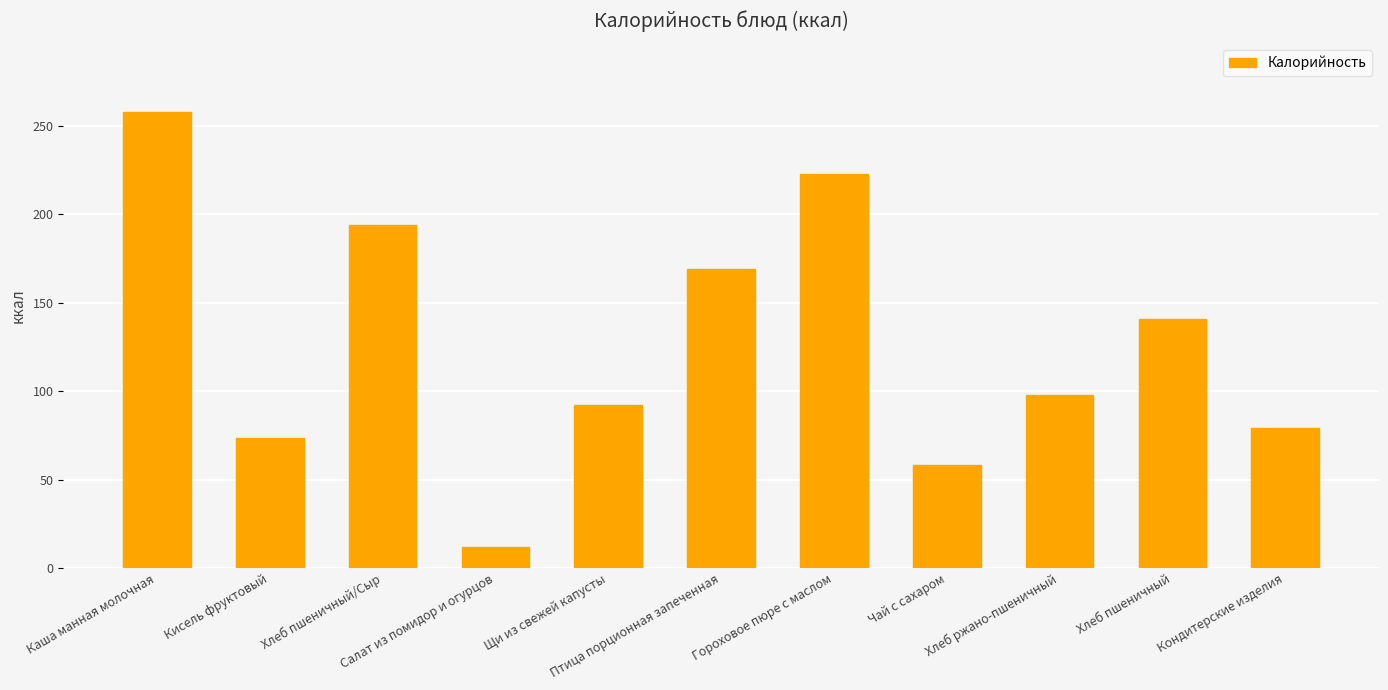

List the labels in order of value, smallest first.

Салат из помидор и огурцов, Чай с сахаром, Кисель фруктовый, Кондитерские изделия, Щи из свежей капусты, Хлеб ржано-пшеничный, Хлеб пшеничный, Птица порционная запеченная, Хлеб пшеничный/Сыр, Гороховое пюре с маслом, Каша манная молочная